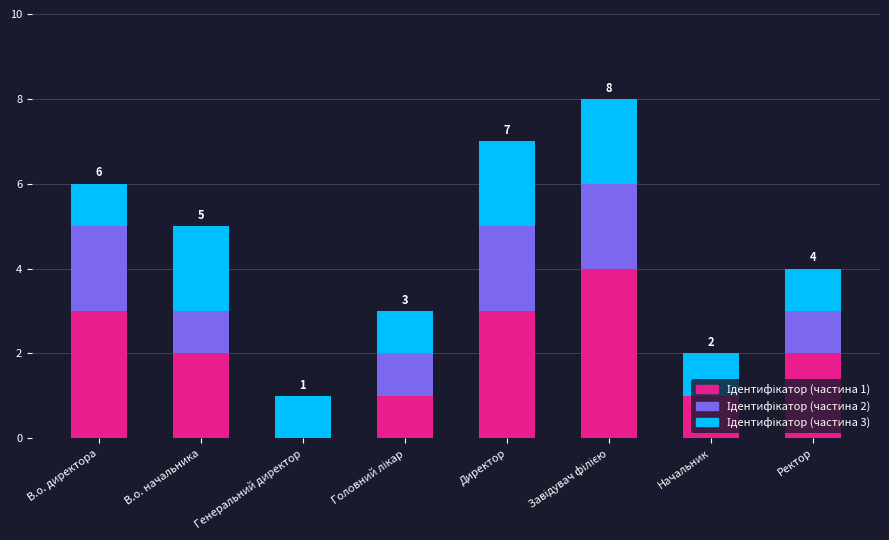

What is the total value across all series at Ректор?

4